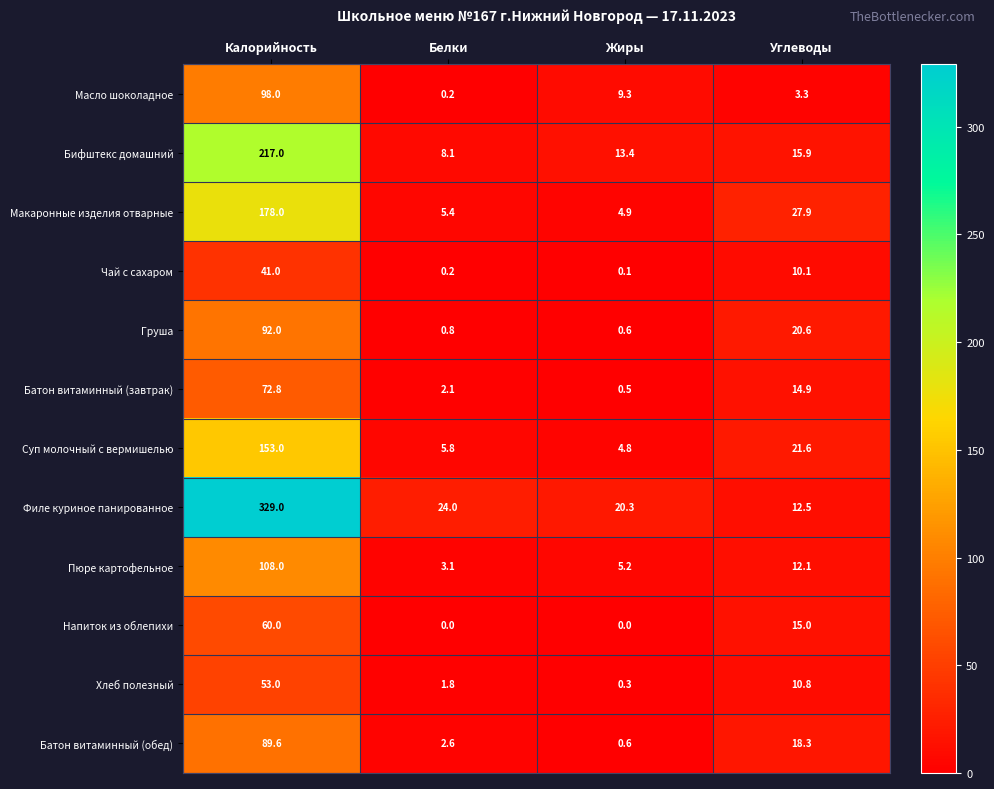

Where does the Филе куриное панированное series first go above 24?

Калорийность